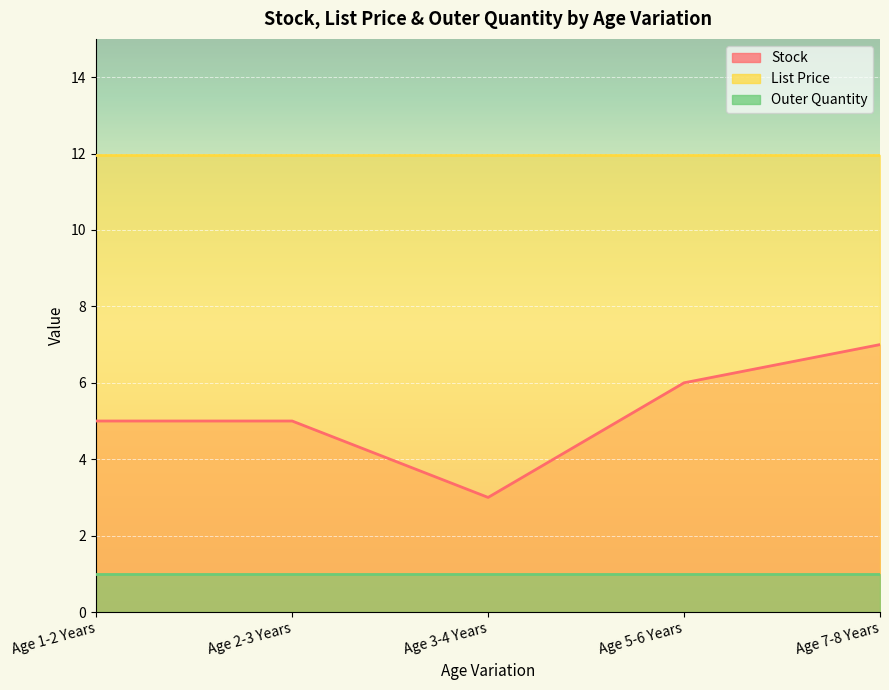

The value of Outer Quantity at Age 5-6 Years is 1.6. True or false?

False